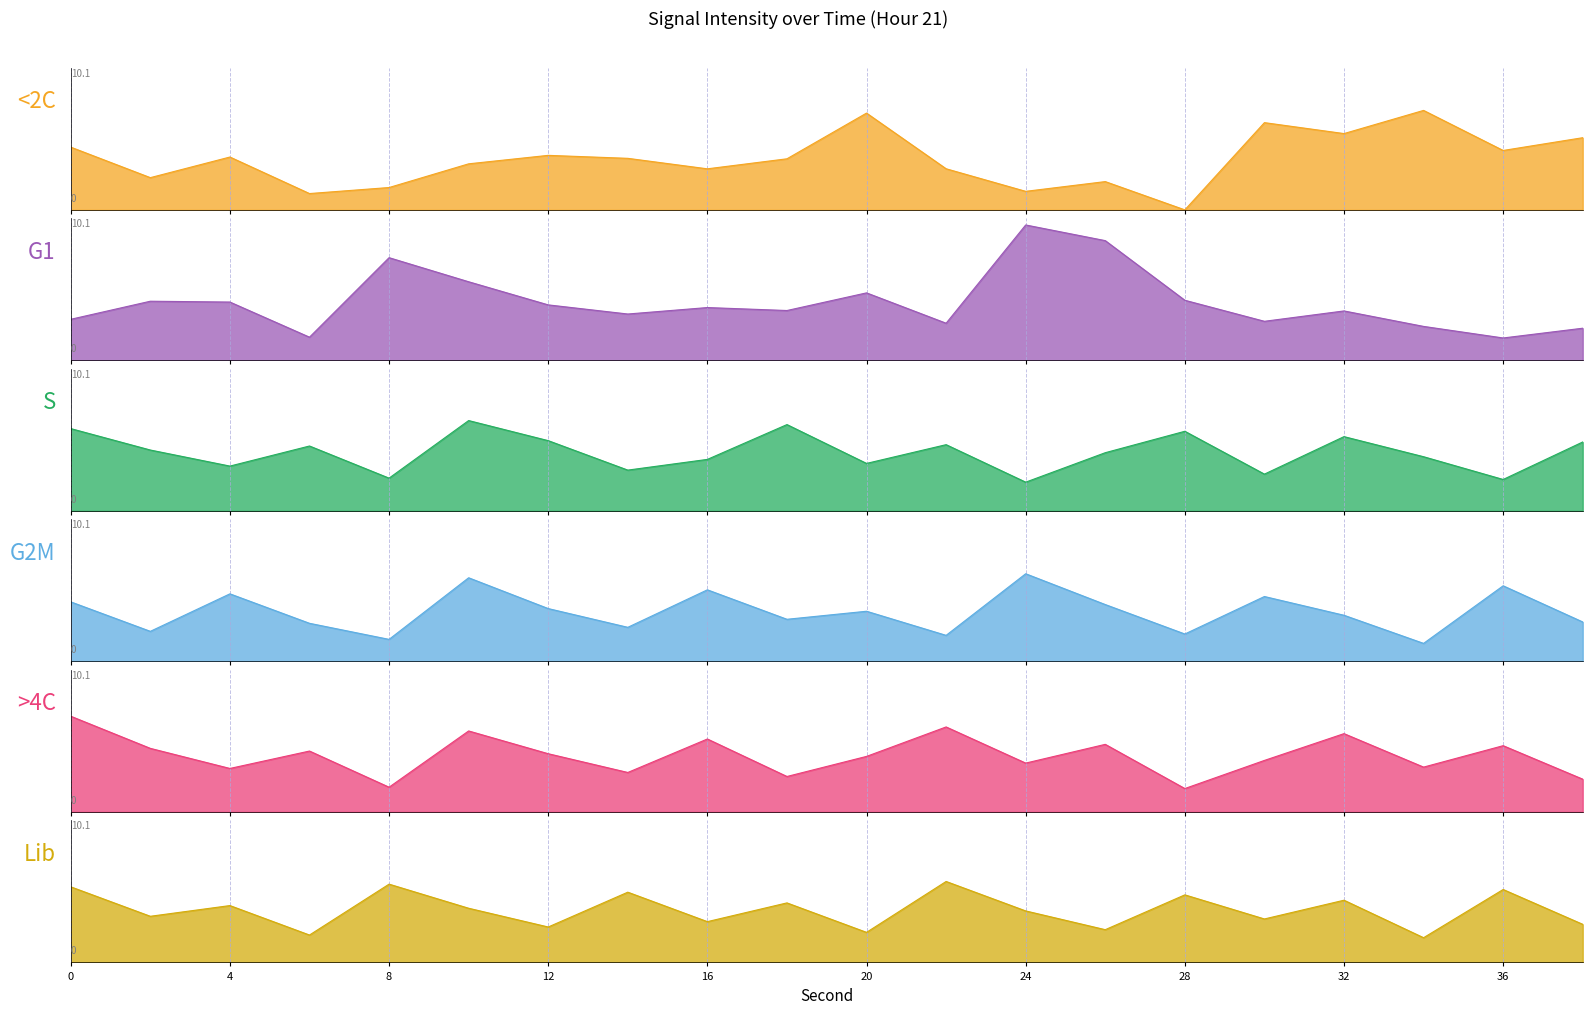

Count the number of categories in the chart.

20